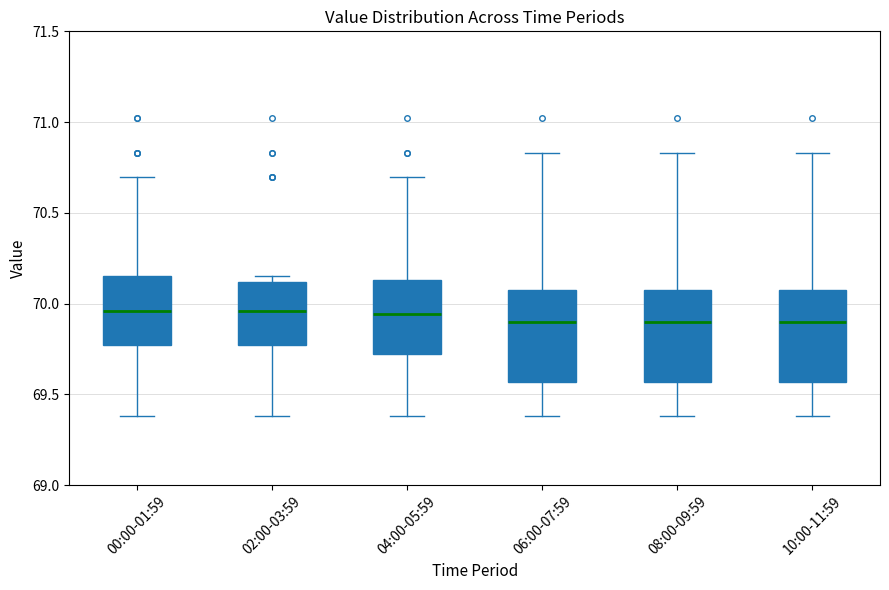

Reading left to right, transcribe this box plot: for each box, give where its median line is, the range the box spans, and where its two whiskers end, as read against the y-axis. The values are not printed on the chart, so give them approximately, as read against the axis.

00:00-01:59: median 69.95, box 69.75 to 70.15, whiskers 69.40 to 70.70
02:00-03:59: median 69.95, box 69.75 to 70.10, whiskers 69.40 to 70.15
04:00-05:59: median 69.95, box 69.70 to 70.15, whiskers 69.40 to 70.70
06:00-07:59: median 69.90, box 69.55 to 70.10, whiskers 69.40 to 70.85
08:00-09:59: median 69.90, box 69.55 to 70.10, whiskers 69.40 to 70.85
10:00-11:59: median 69.90, box 69.55 to 70.10, whiskers 69.40 to 70.85